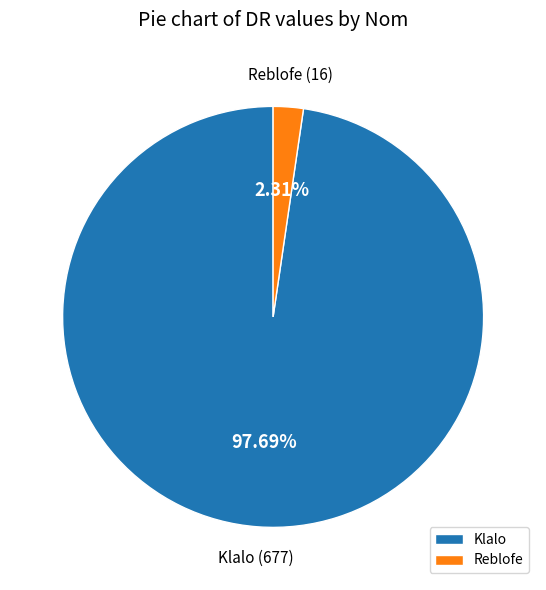

Which has a higher value, Reblofe or Klalo?

Klalo